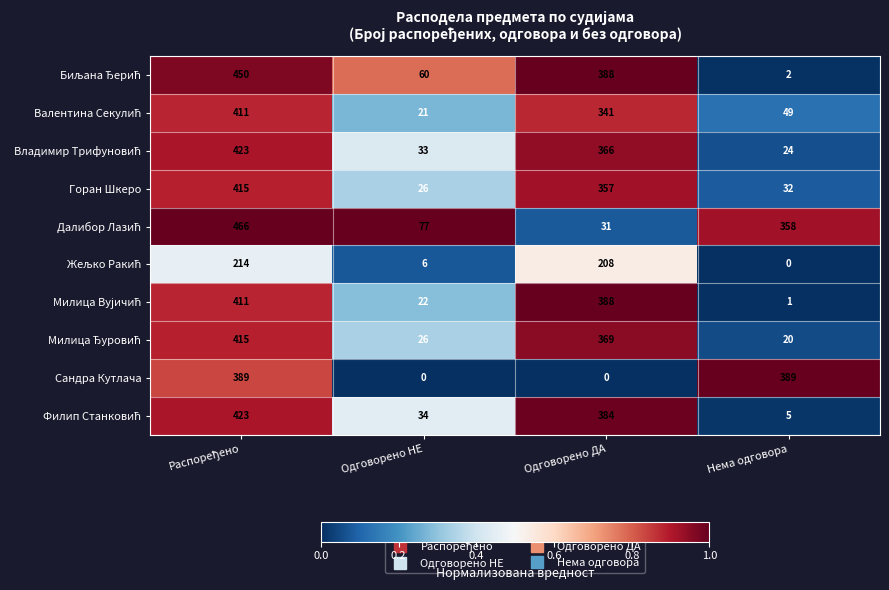

What is the greatest value displayed?

466